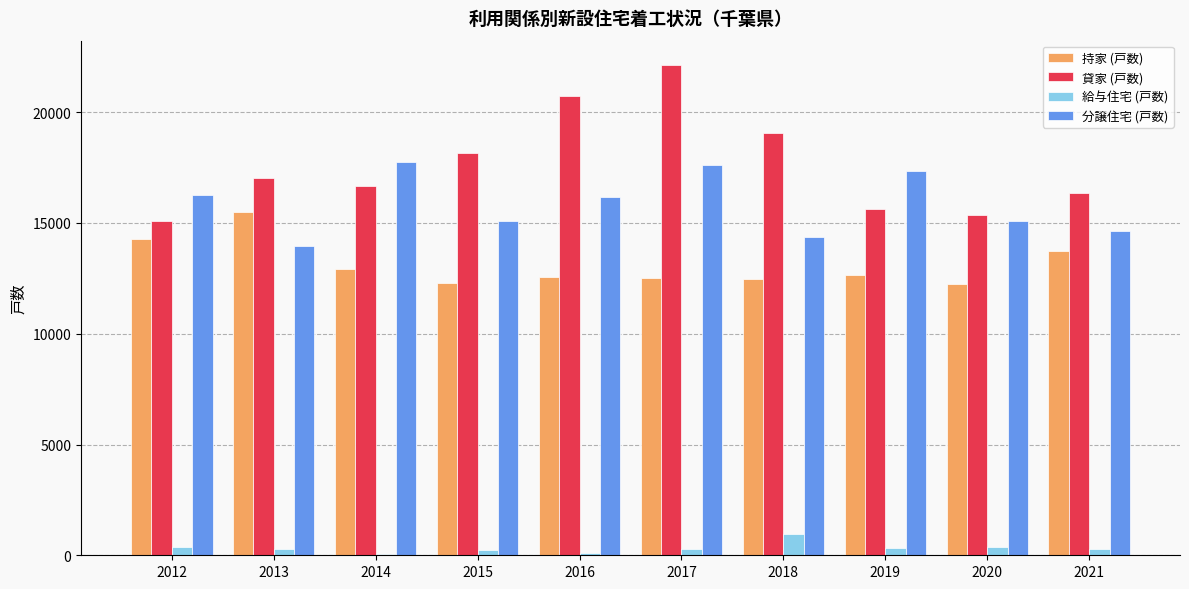

What is the sum of the 給与住宅 (戸数) values at 2016 and 2014?

189